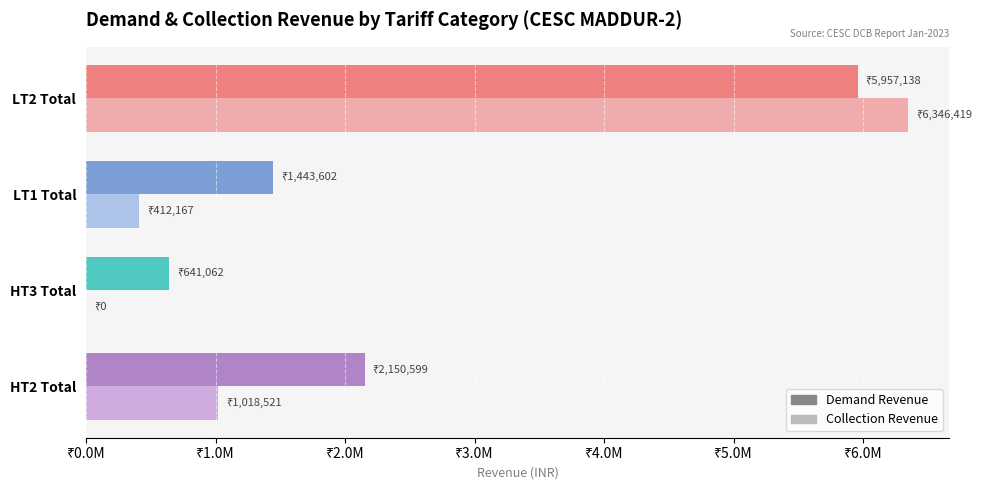

List the series in order of their peak value, lowest first.

Demand Revenue, Collection Revenue